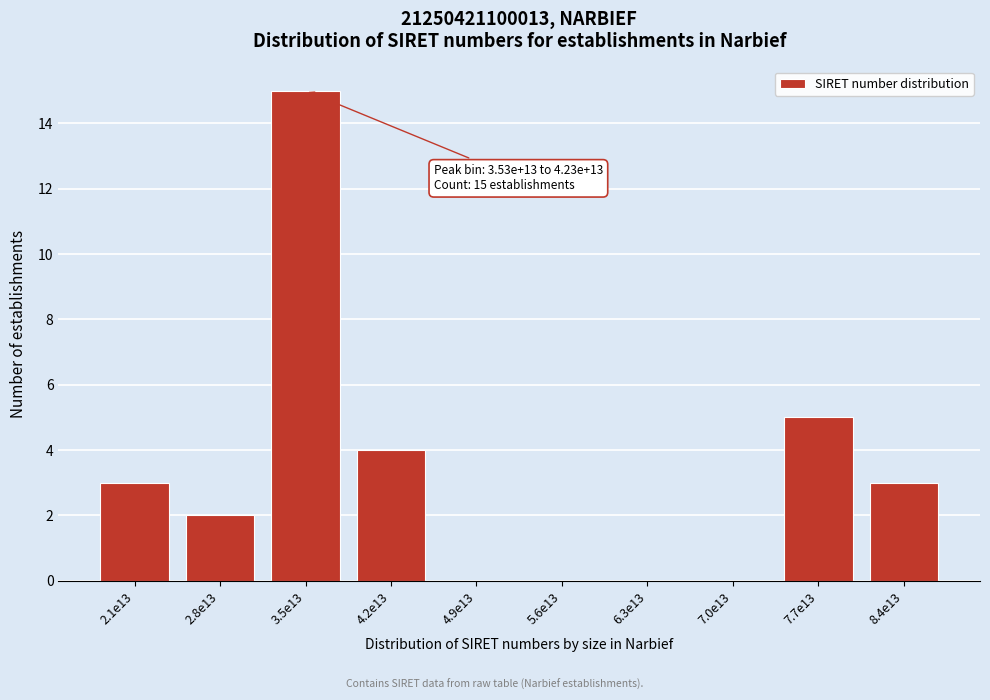

Reading left to right, transcribe all the data shown in this chart.

2.1e13=3	2.8e13=2	3.5e13=15	4.2e13=4	4.9e13=0	5.6e13=0	6.3e13=0	7.0e13=0	7.7e13=5	8.4e13=3